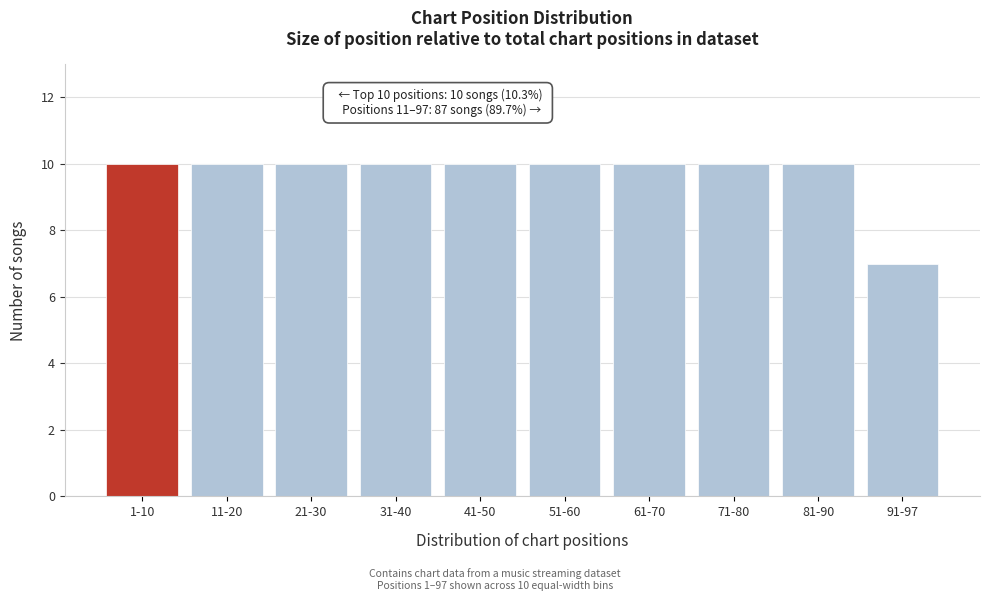

Reading left to right, what are all the values shown in this chart?

10	10	10	10	10	10	10	10	10	7